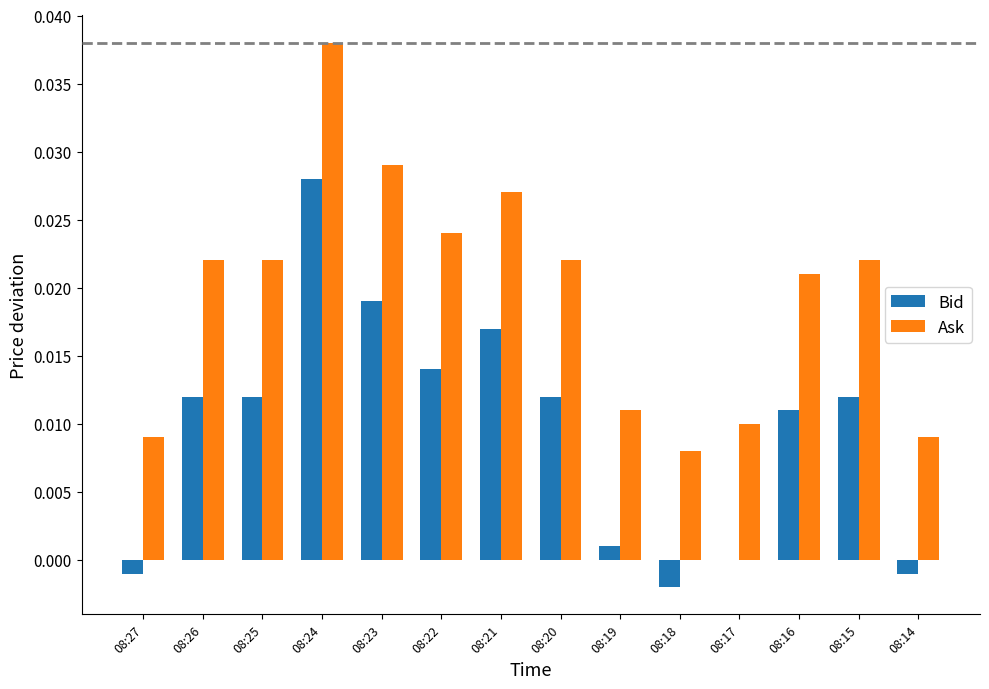

Where is Bid nearest to the value 0?

08:17